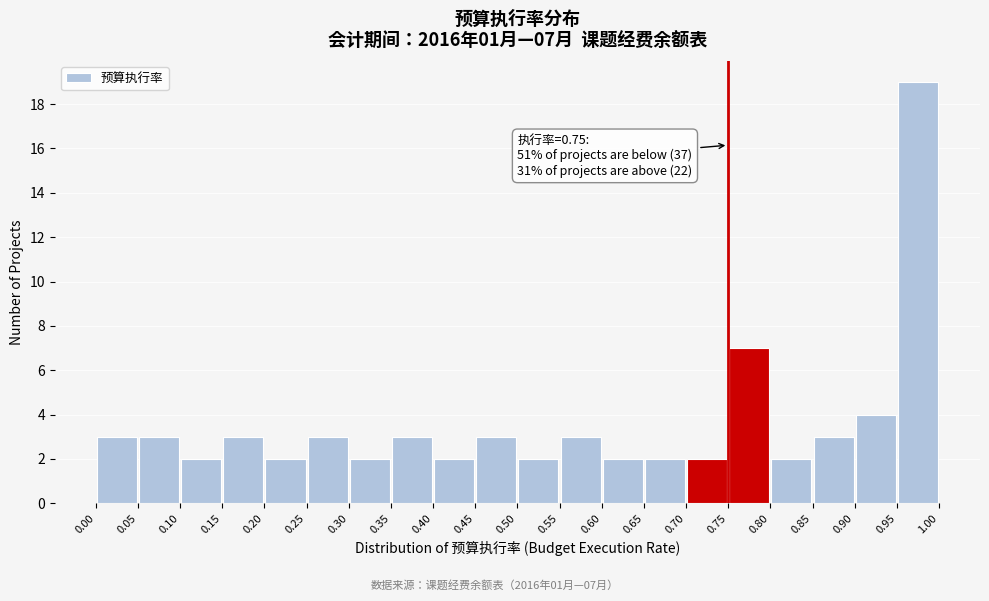

Over which range of the x-axis is the bar tallest?

0.95 to 1.00